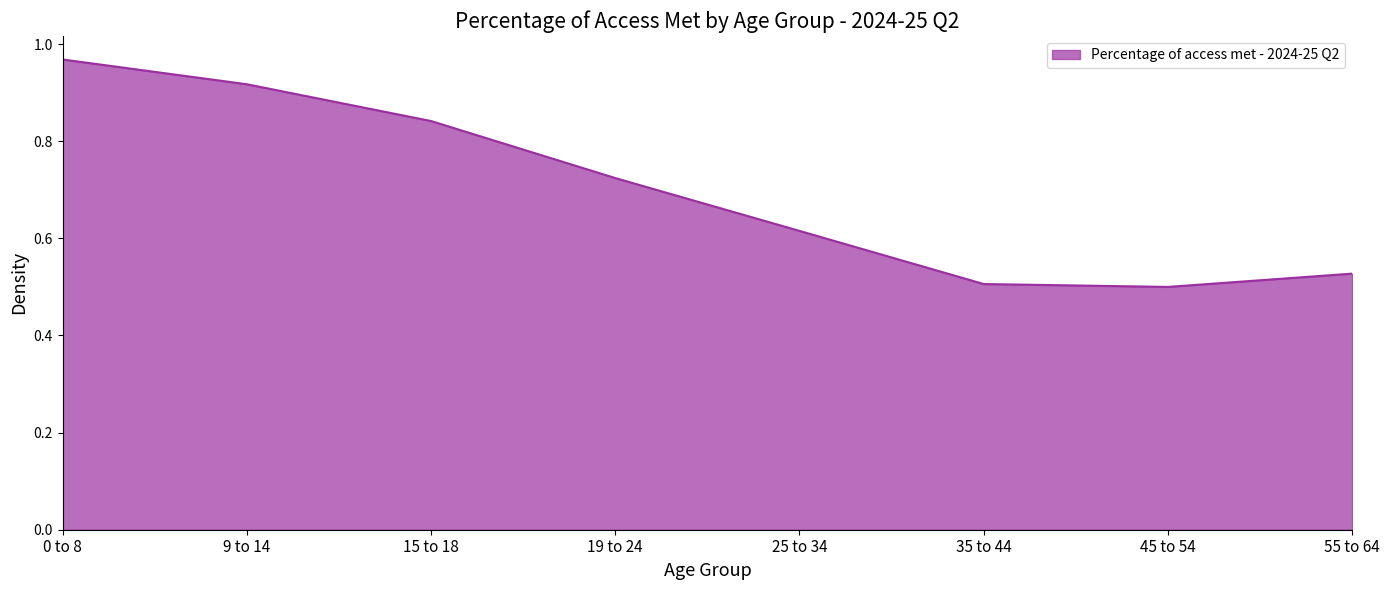

What position from the left is 0 to 8?

1